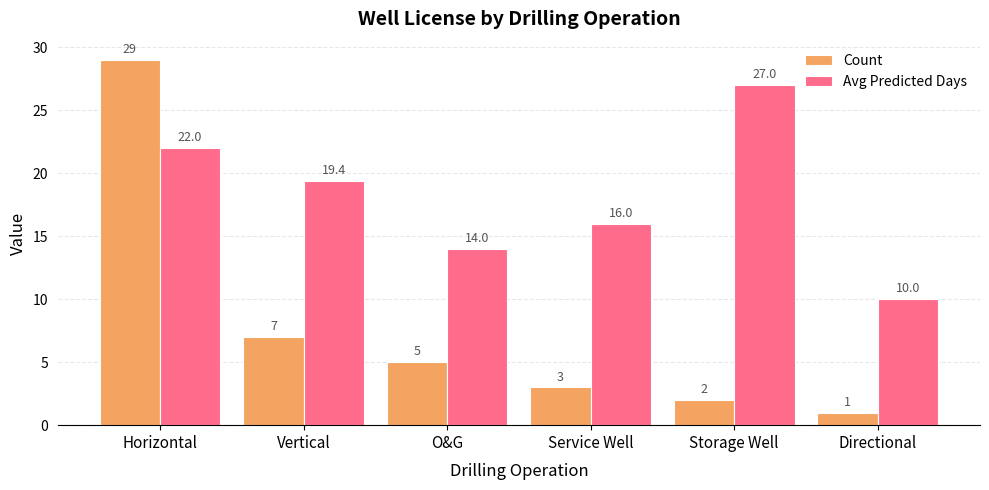

Reading left to right, list all the values displayed in this chart.

Count: 29.0	7.0	5.0	3.0	2.0	1.0
Avg Predicted Days: 22.0	19.4	14.0	16.0	27.0	10.0